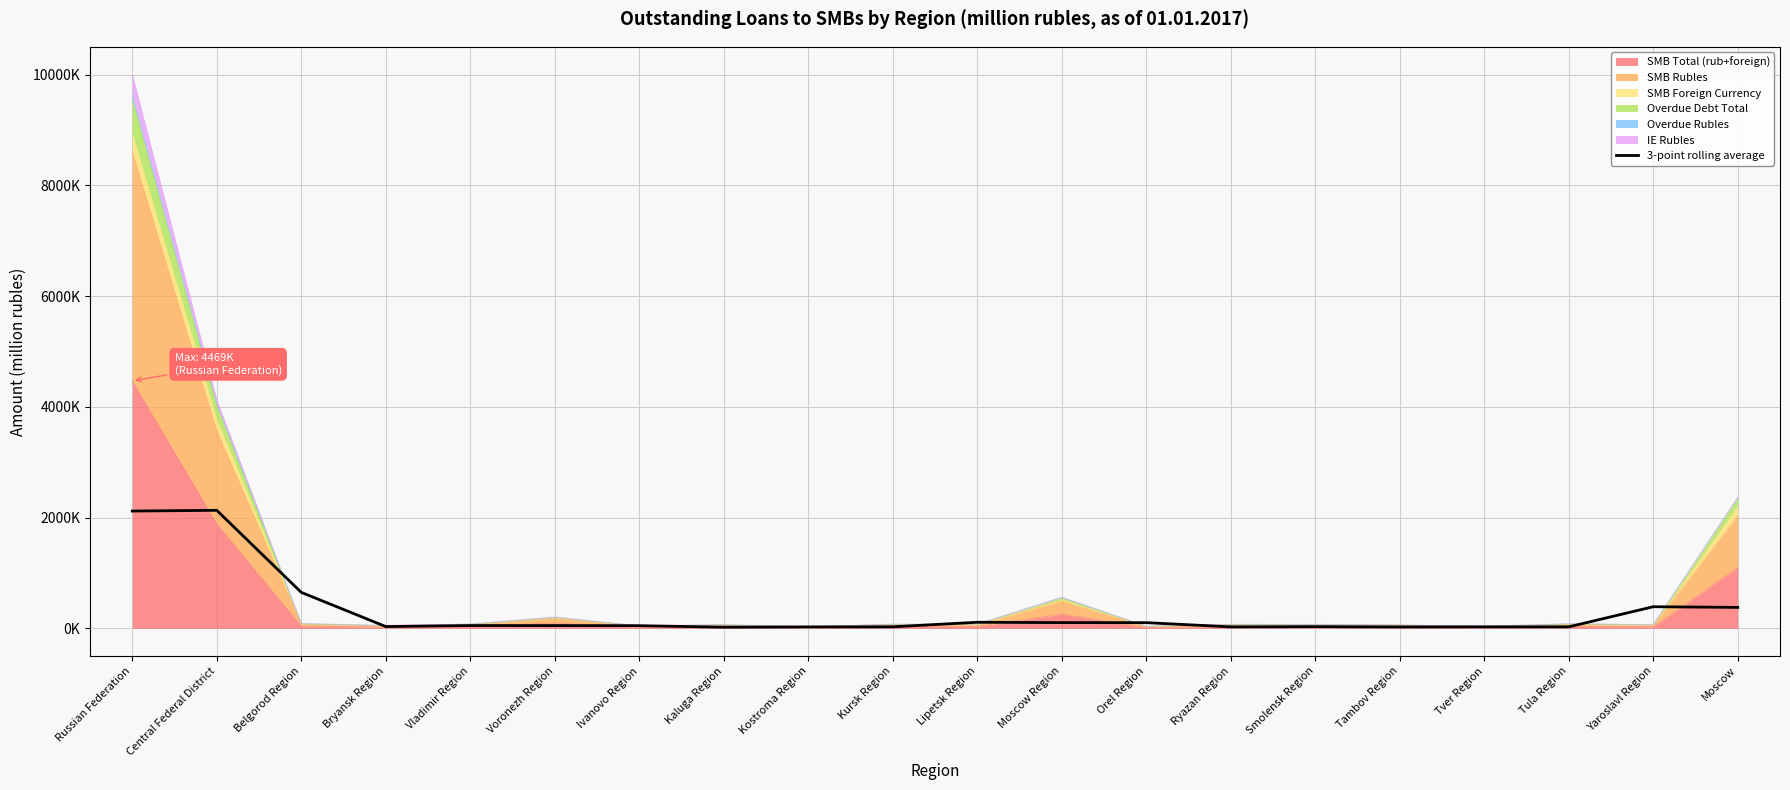

What is the value of the 11th point from the left?

110.1